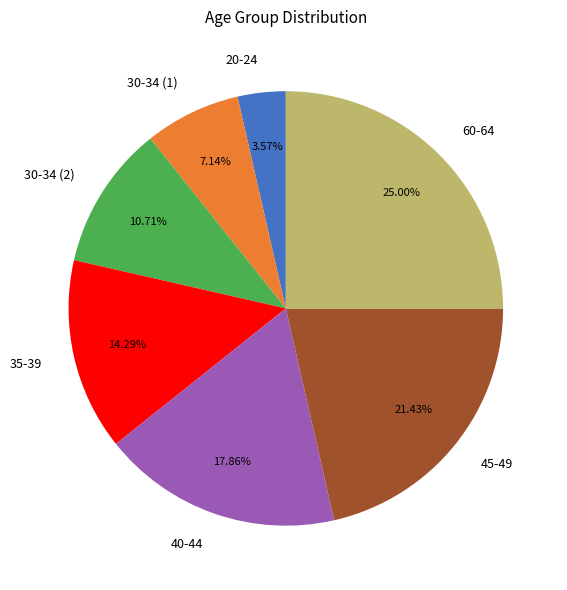

Combined, what portion of the pie is 45-49 and 40-44?

39.3%